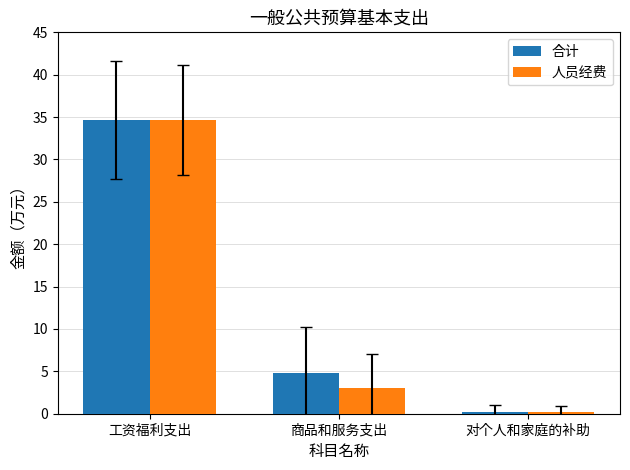

List the labels in order of 人员经费 value, smallest first.

对个人和家庭的补助, 商品和服务支出, 工资福利支出